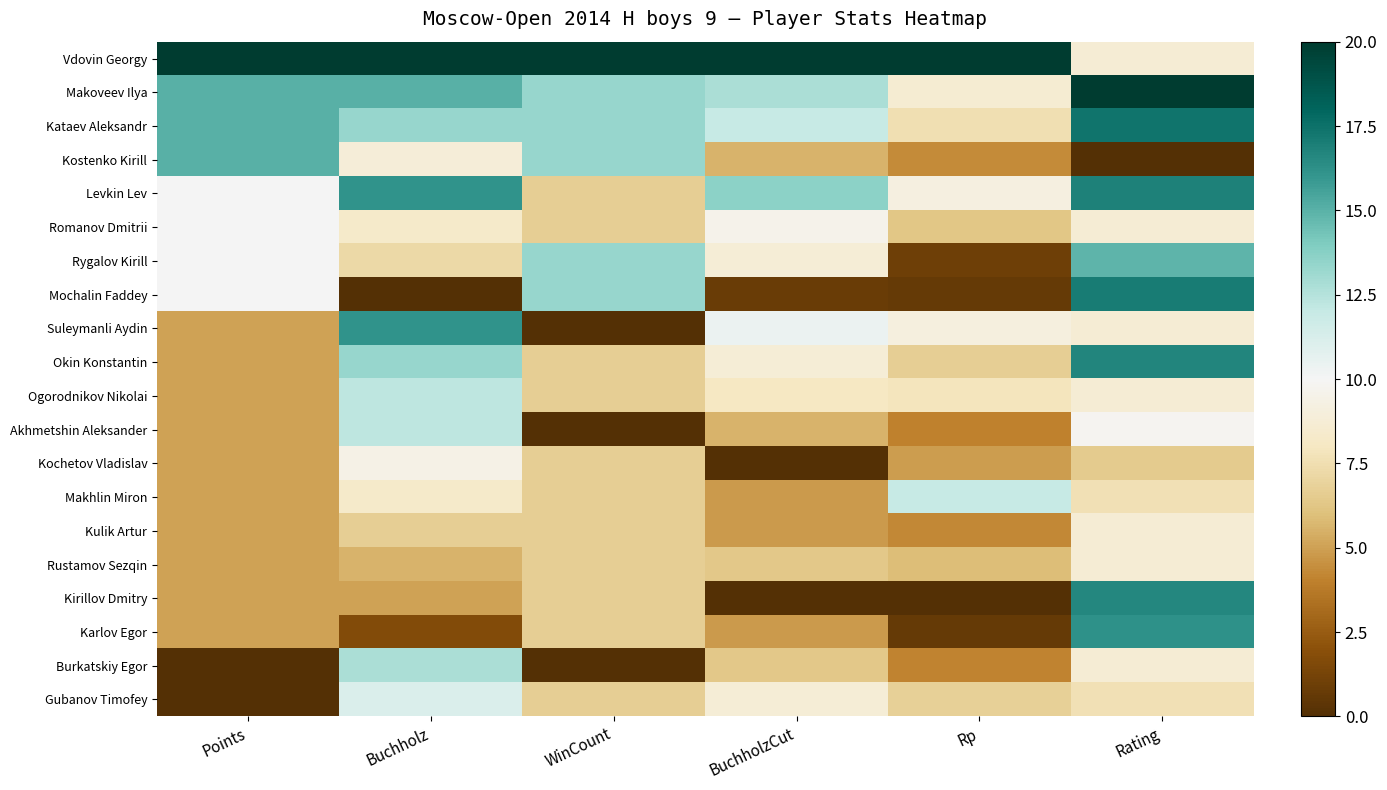

Which label corresponds to the largest value in the chart?

Points